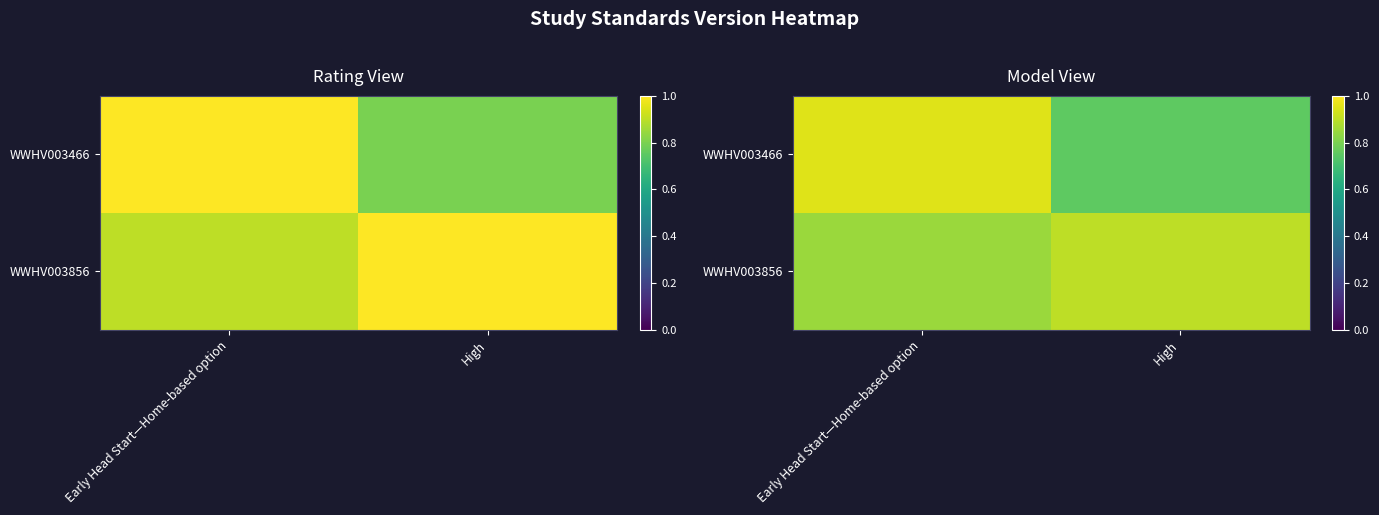

The value of WWHV003466 at Early Head Start—Home-based option is 0.3. True or false?

False